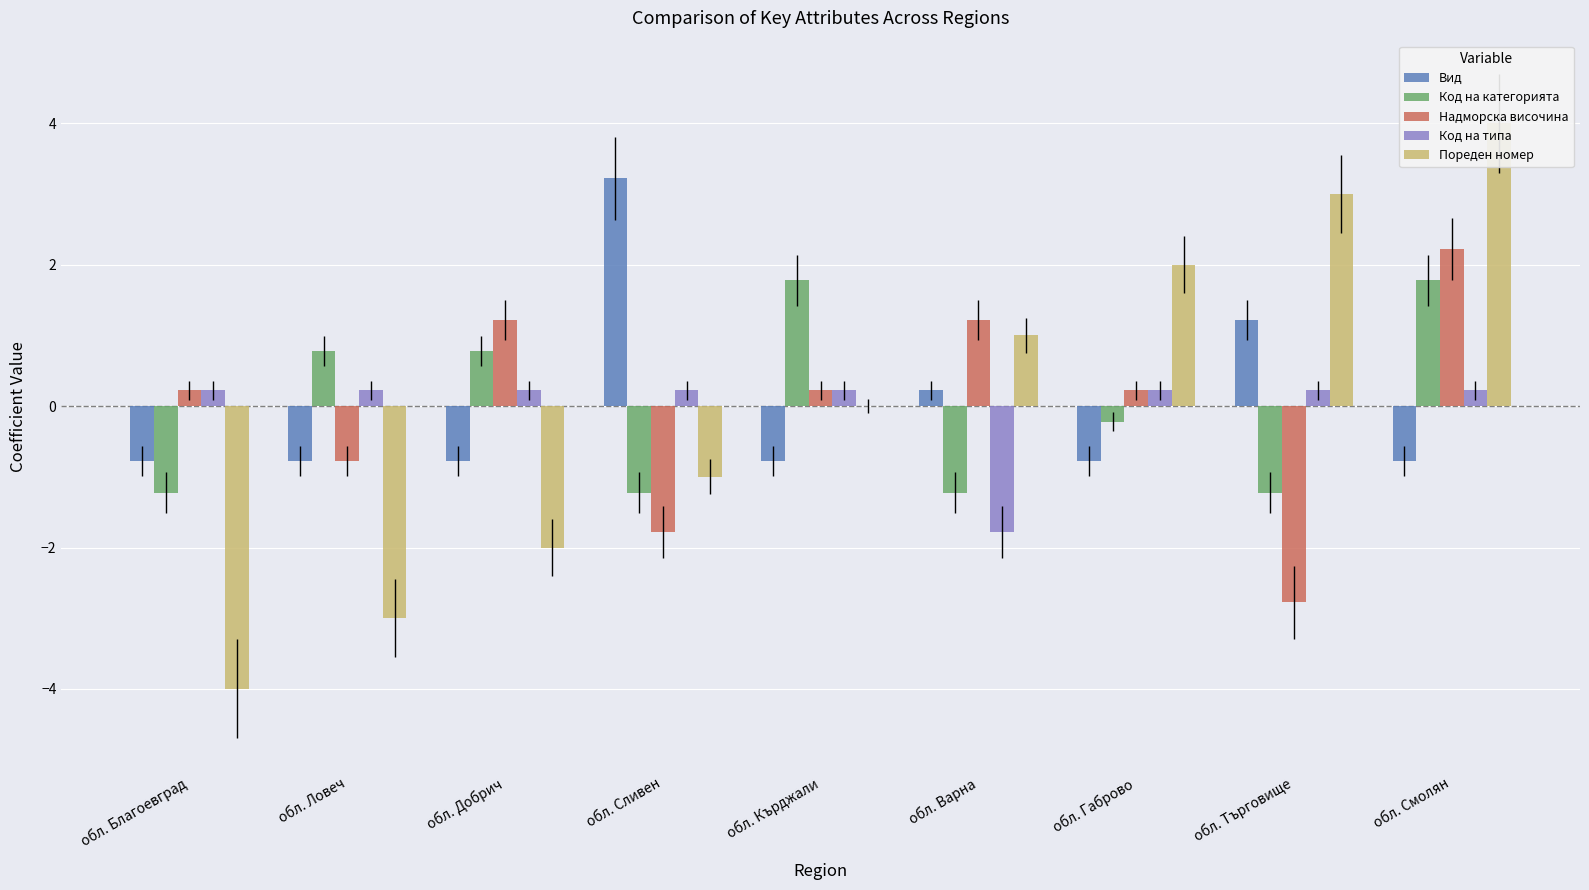

What is the total value across all series at обл. Добрич?

-0.6